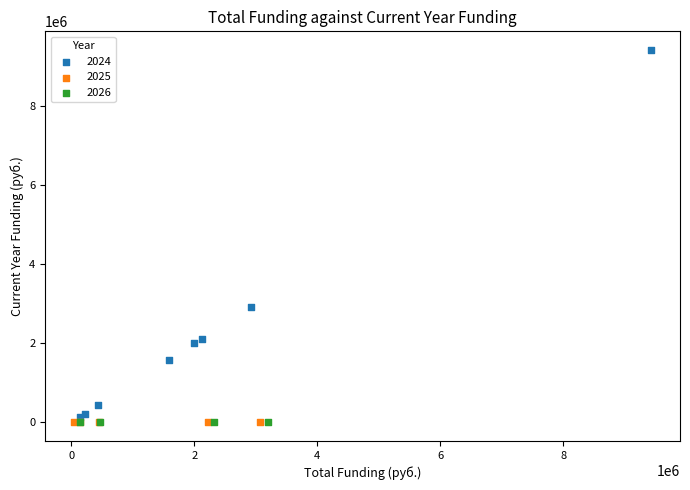

Which series reaches the maximum Y coordinate?

2024